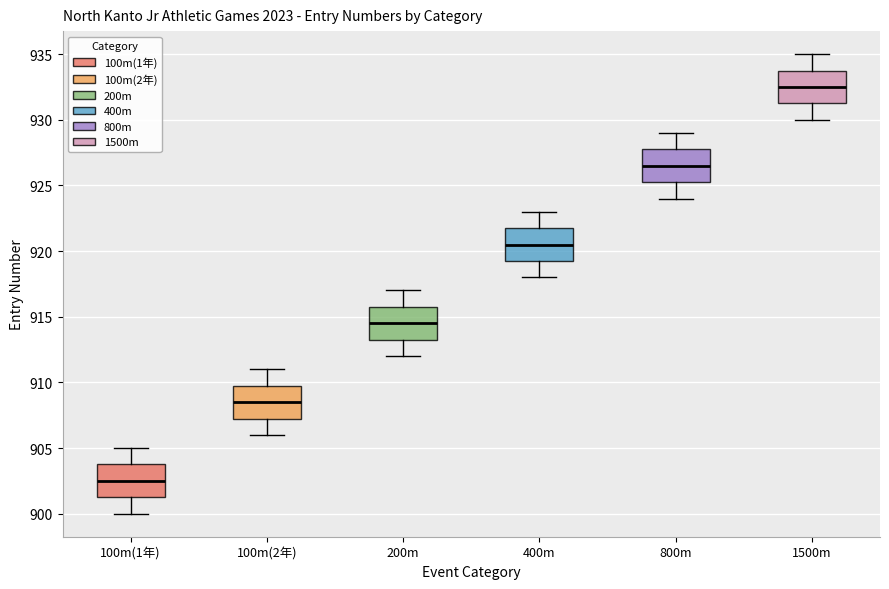

Which box's median line is the highest?

1500m